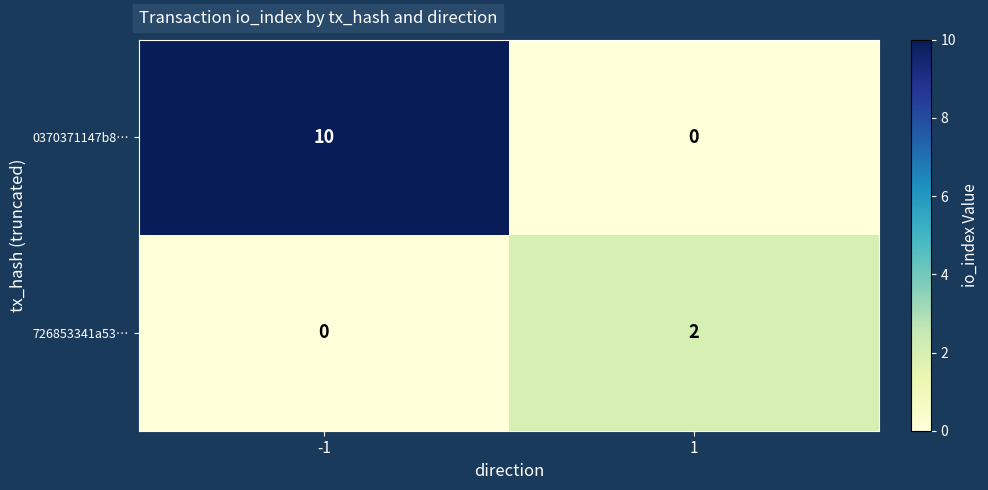

At which category is the sum across all series the highest?

-1